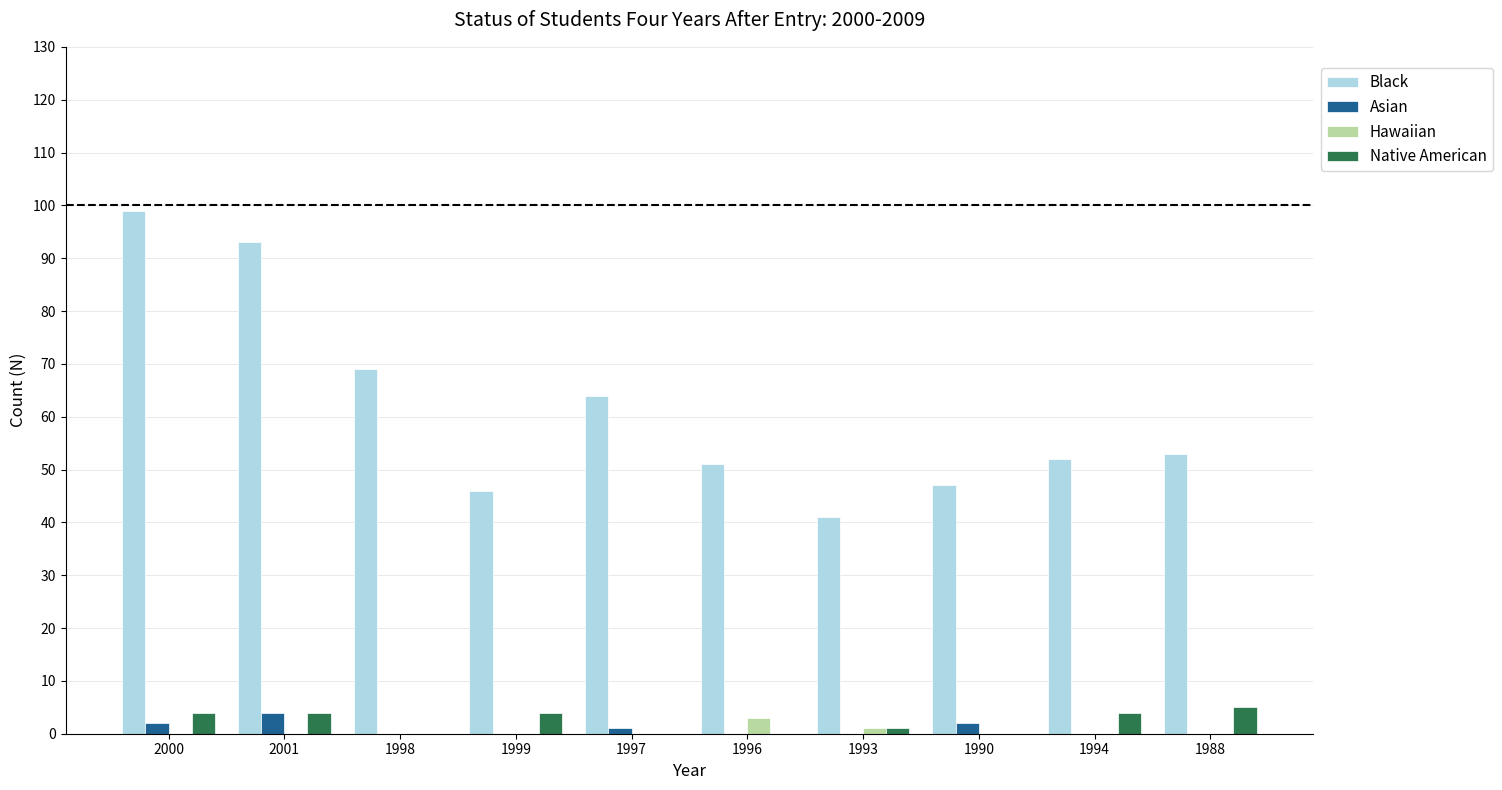

The Asian series shows 0 at 1988. True or false?

True